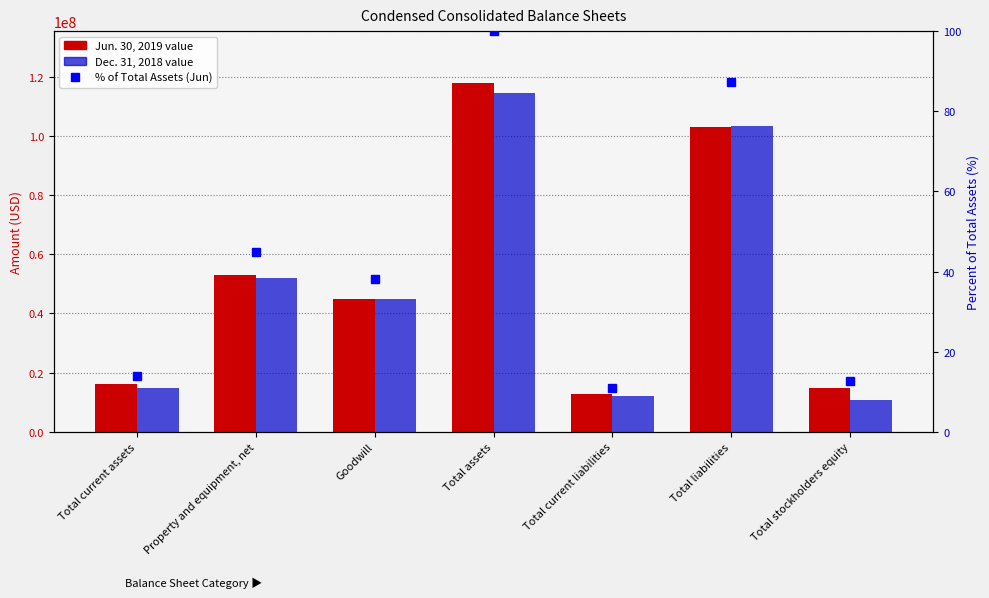

What is the sum of all Dec. 31, 2018 values?

352443000.0